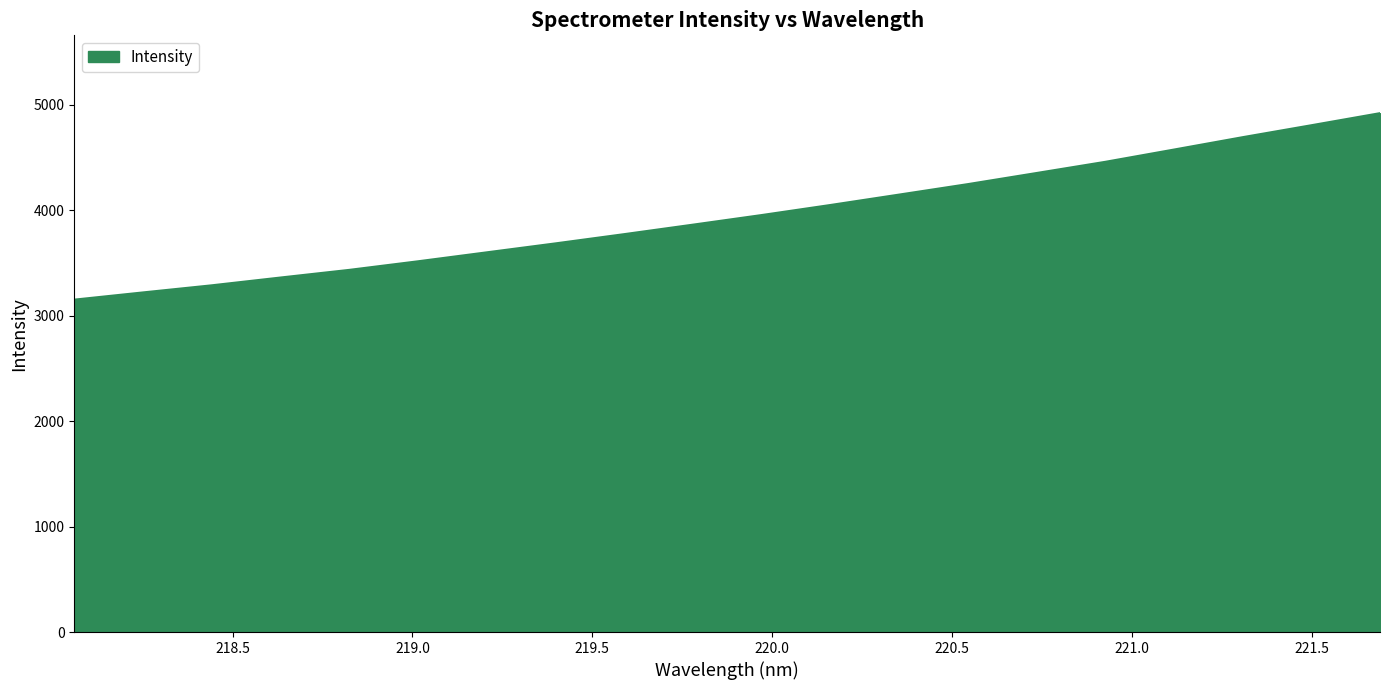

Does the chart have visible grid lines?

No